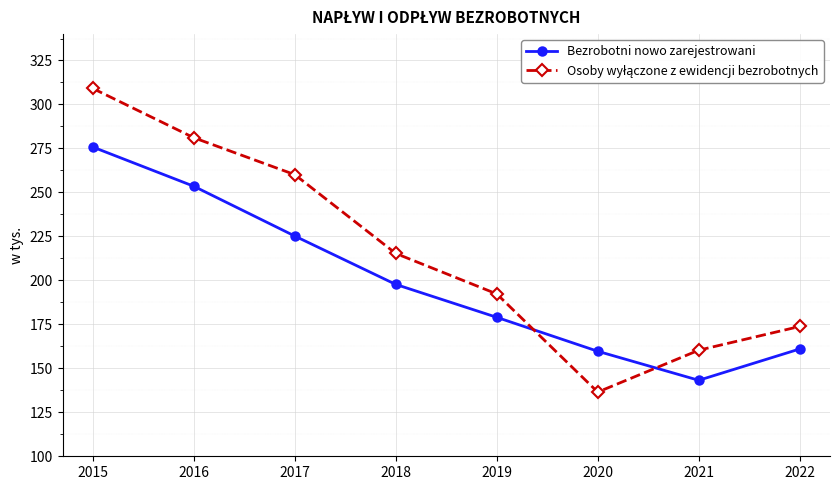

How many values in the Bezrobotni nowo zarejestrowani series exceed 197?

4